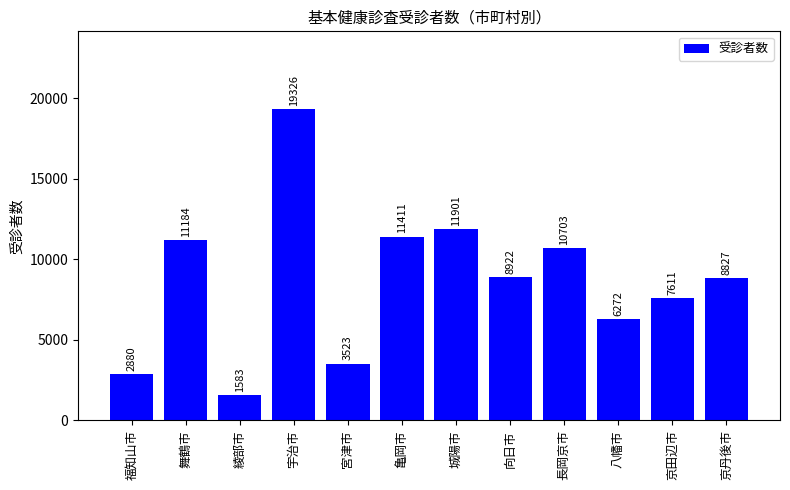

True or false: the data shows 11932 at 京丹後市.

False